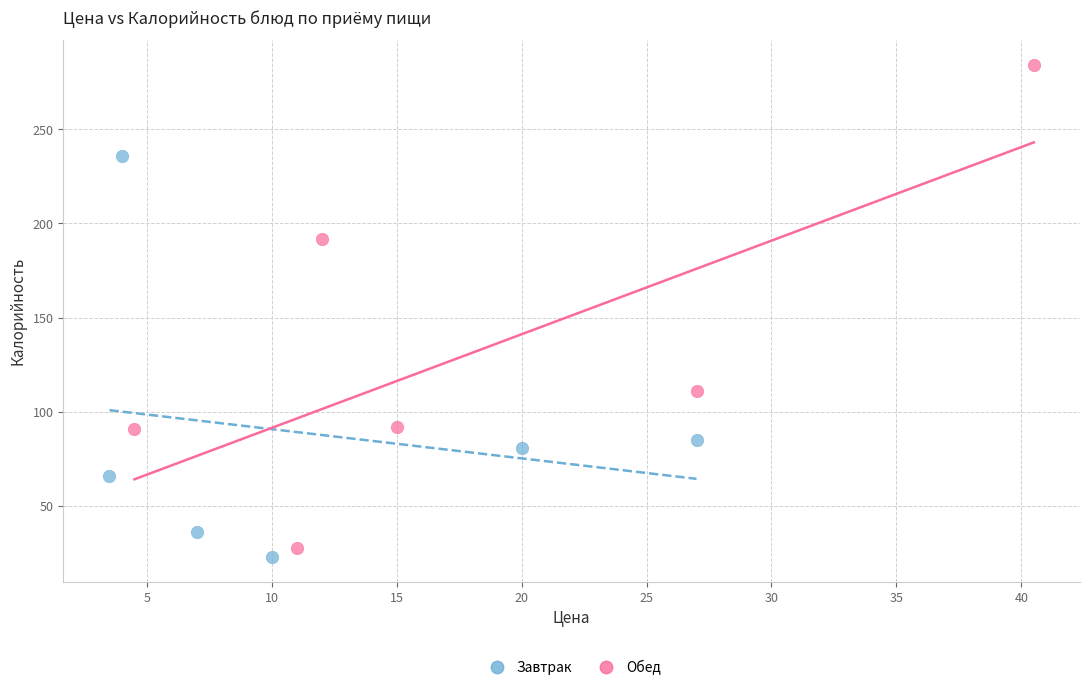

Which series contains the highest Y value?

Обед